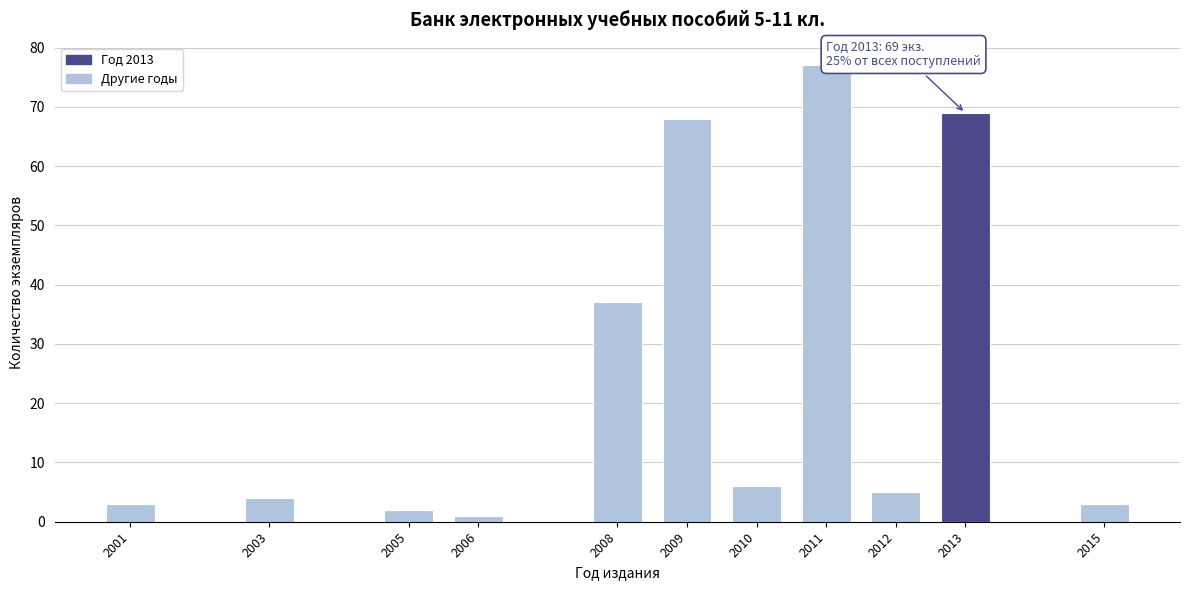

Reading left to right, list all the values displayed in this chart.

3	4	2	1	37	68	6	77	5	69	3